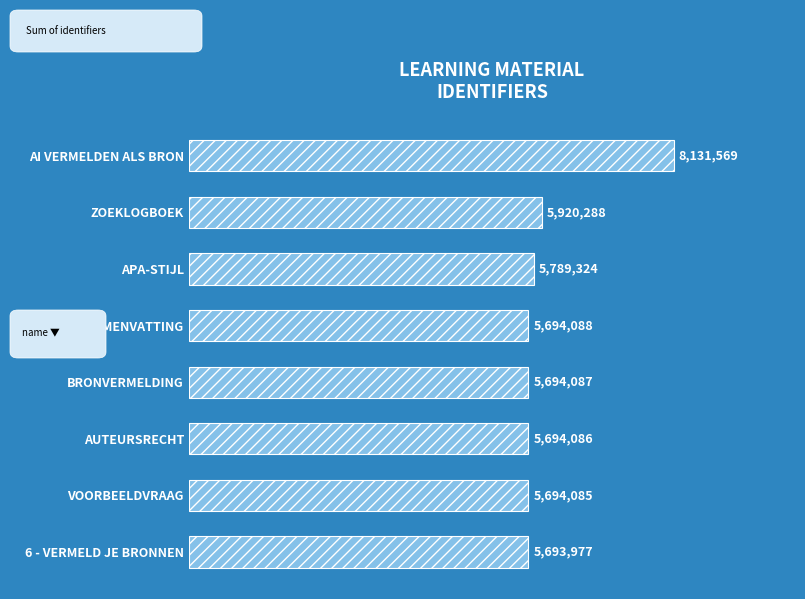

What is the difference between the maximum and minimum values?

2437592